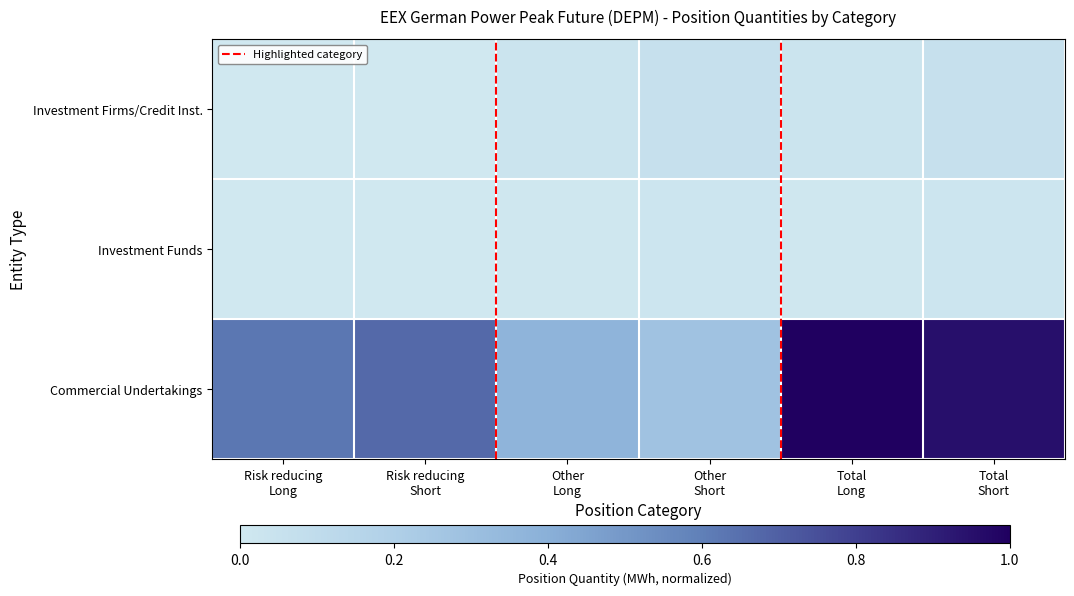

How many distinct data groups are displayed?

3